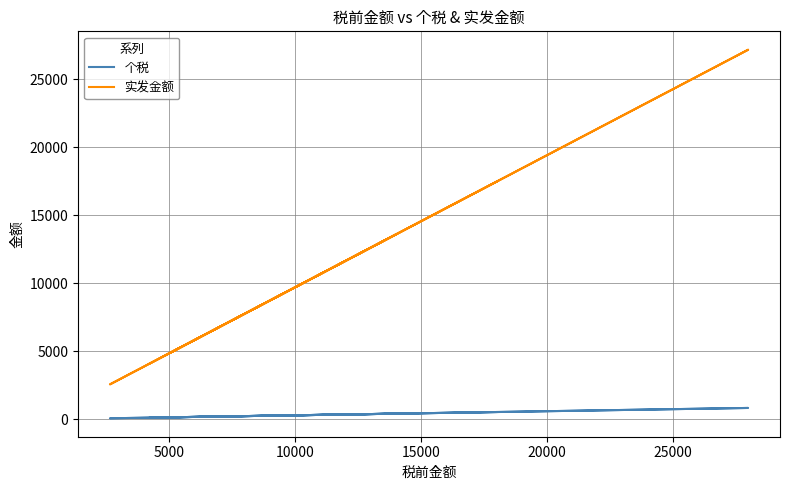

What is the maximum value shown in the chart?

27160.0